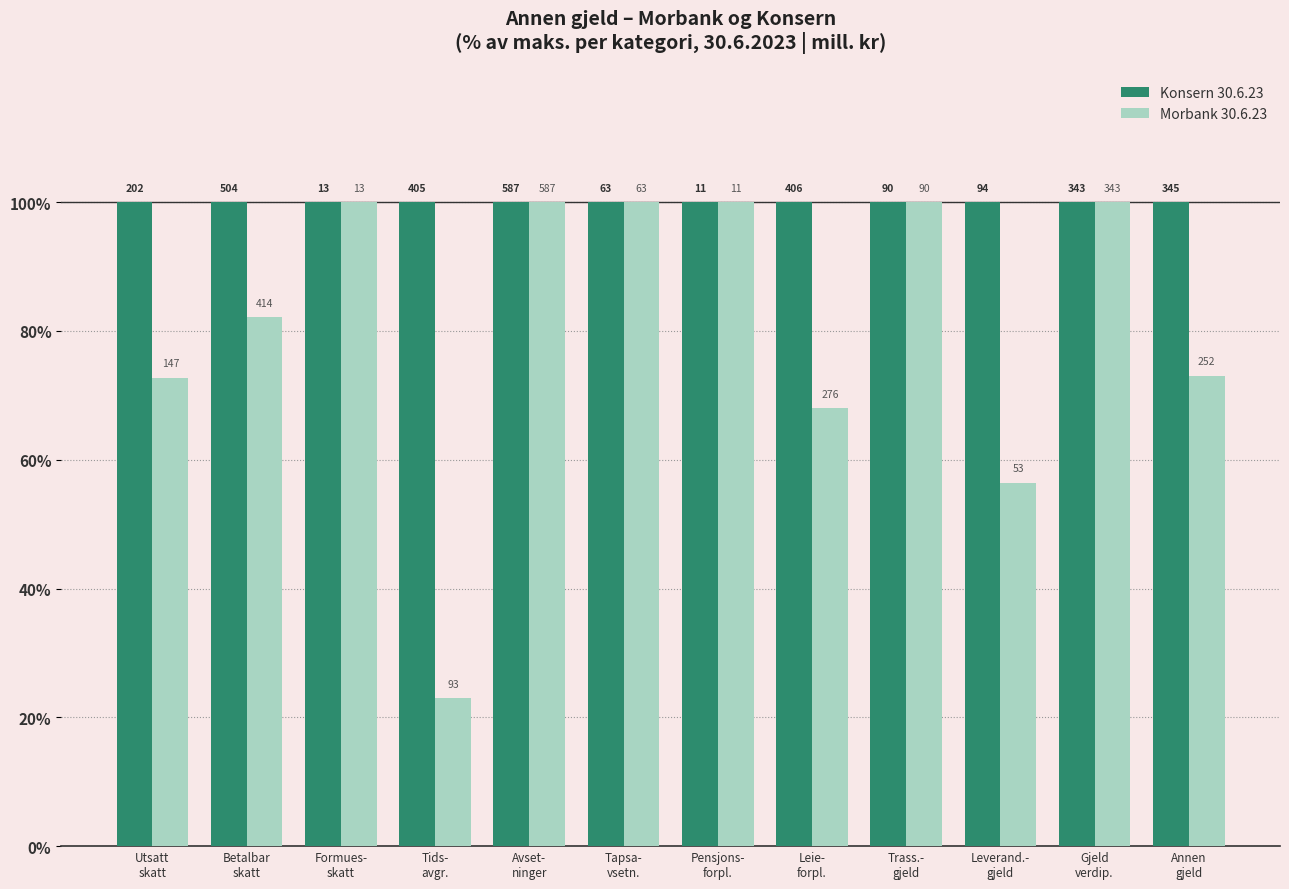

Which series has the largest range (max minus min)?

Morbank 30.6.23